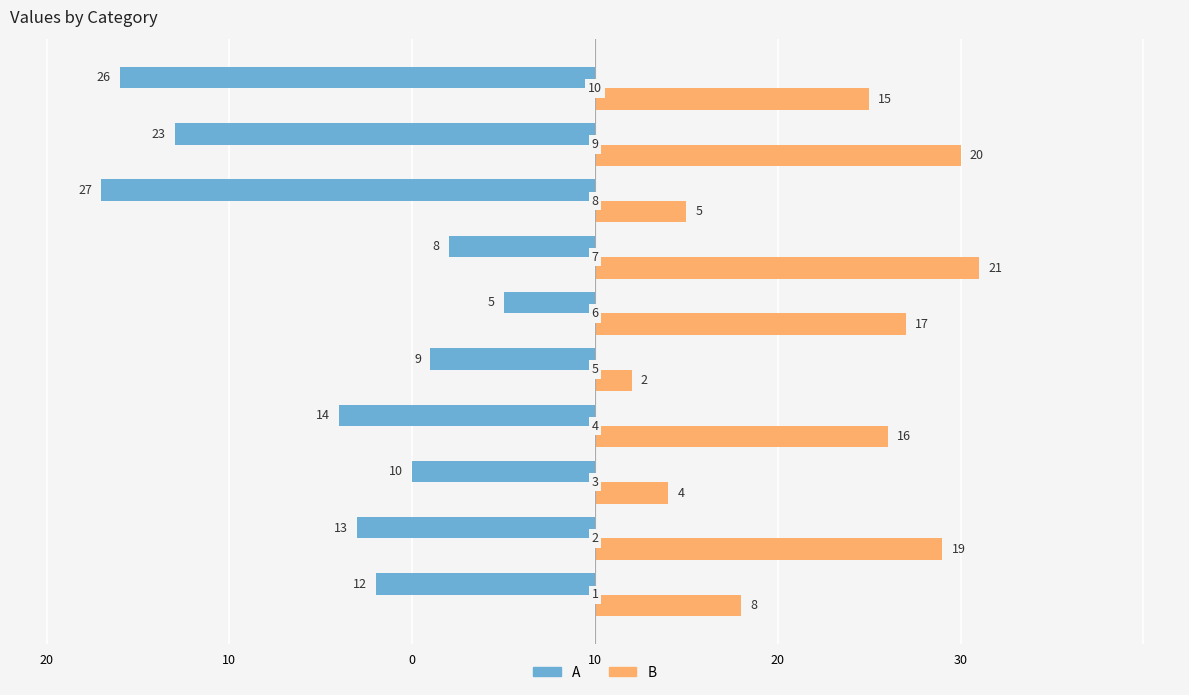

What are all the series names shown in the legend?

A, B